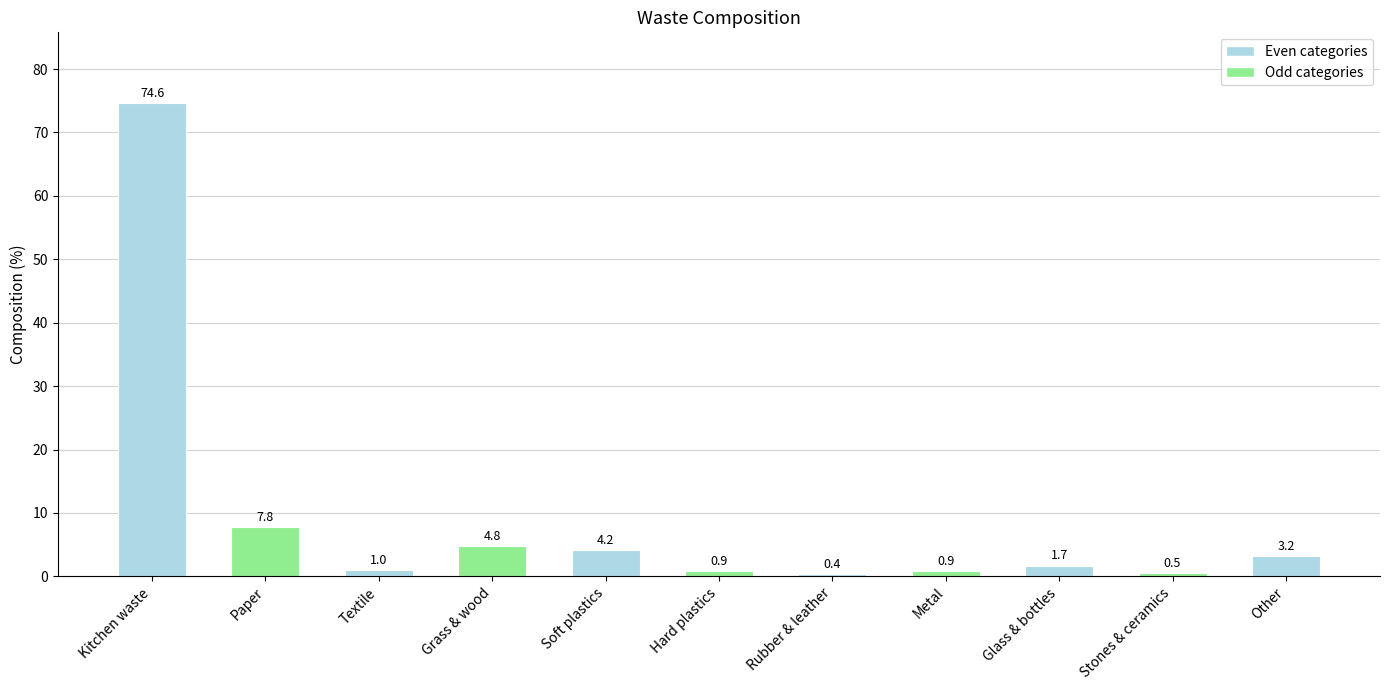

Where is the data nearest to the value 37?

Paper